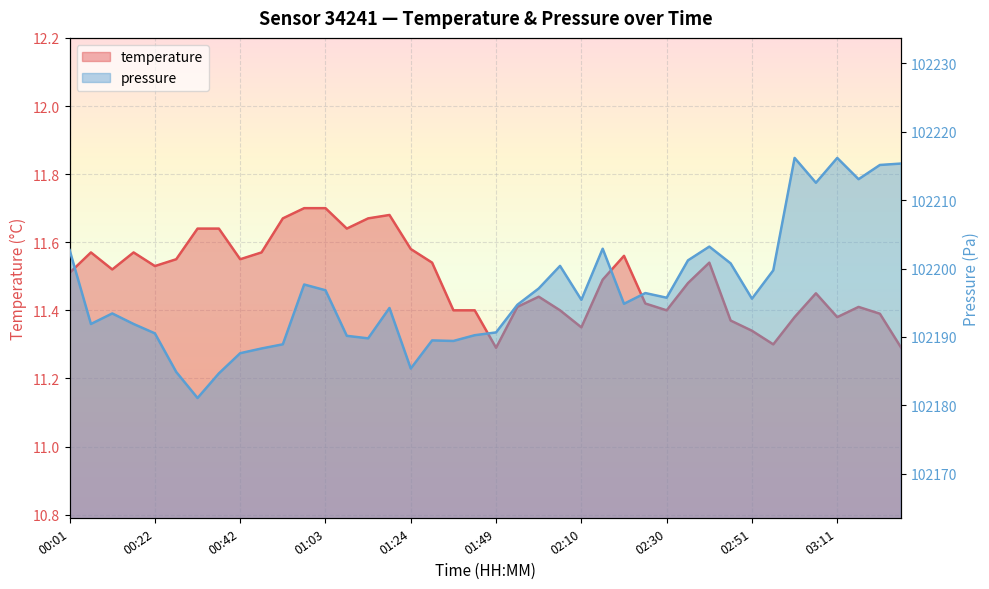

What position from the left is 02:40?

31